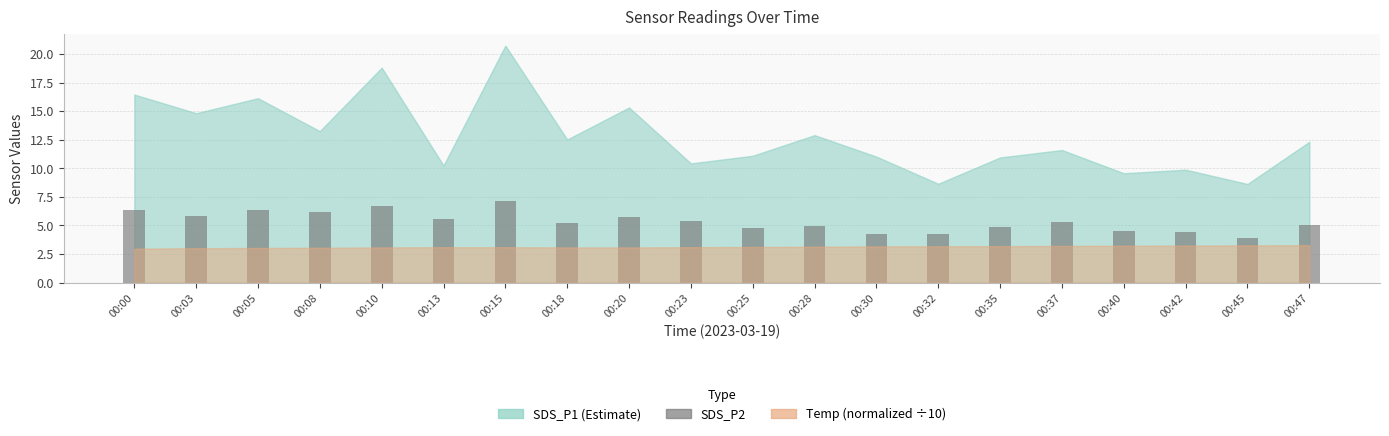

What is the smallest value displayed?

3.9